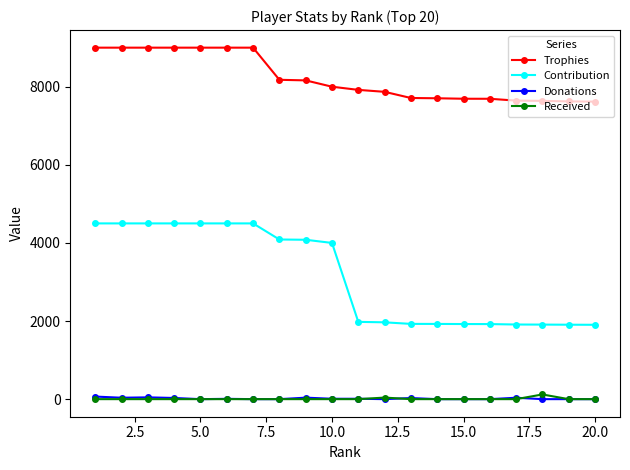

Which series has the widest spread of values?

Contribution